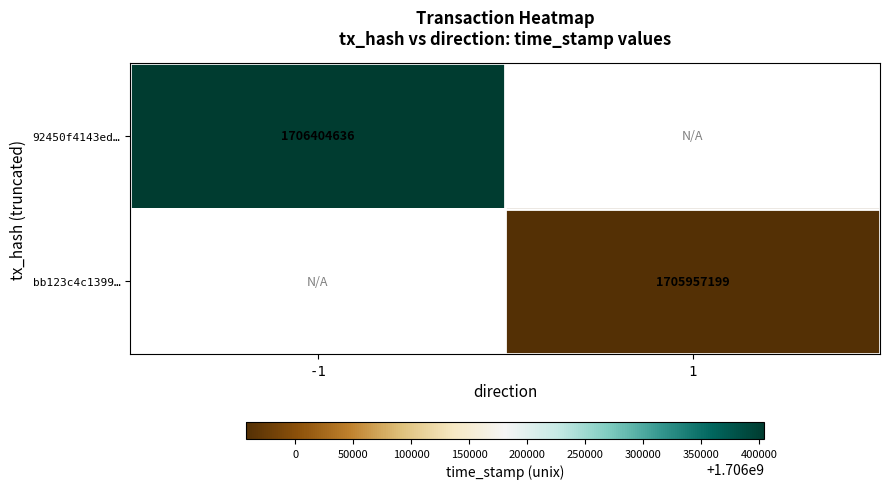

How many series are shown in this chart?

2